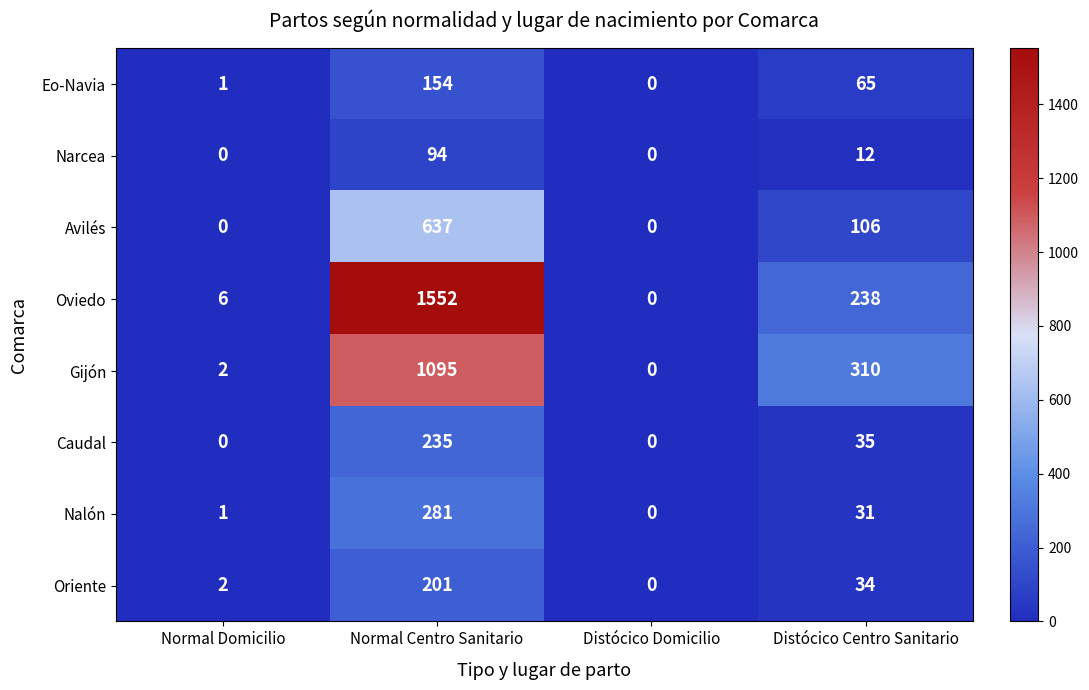

What is the difference between the Oviedo values at Distócico Domicilio and Normal Domicilio?

6